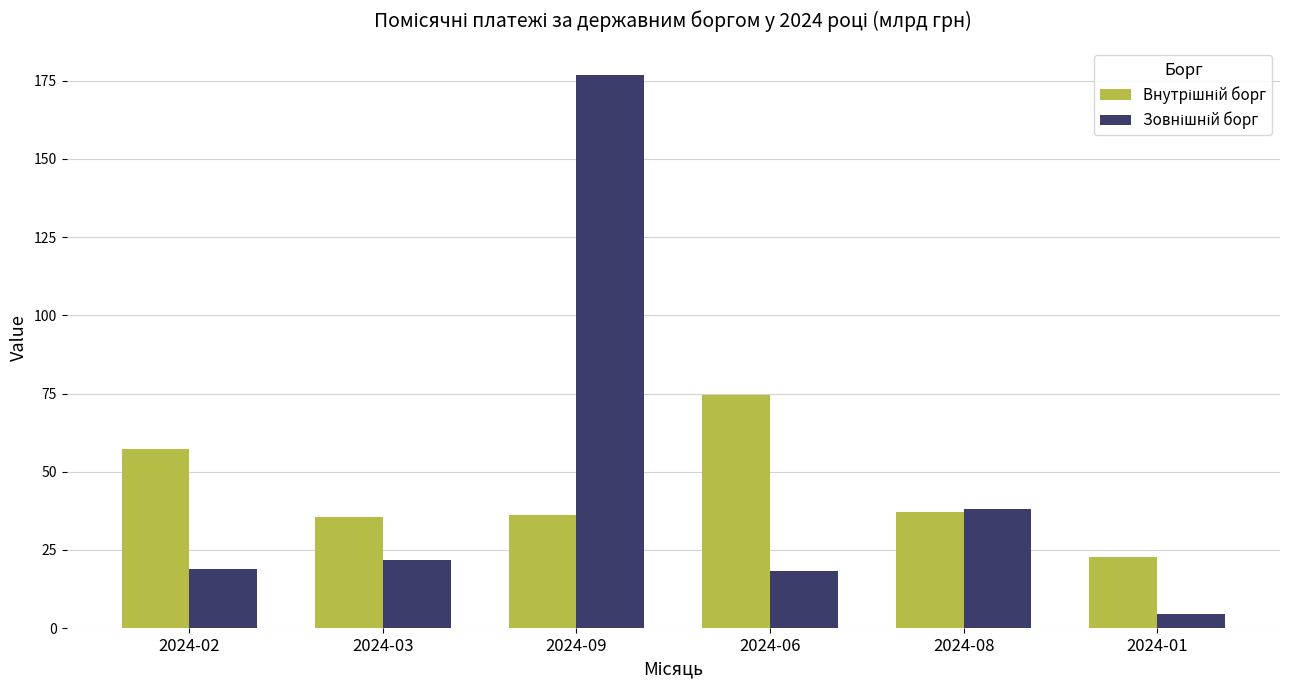

What is the spread (max minus min) of values at 2024-02?

38.3